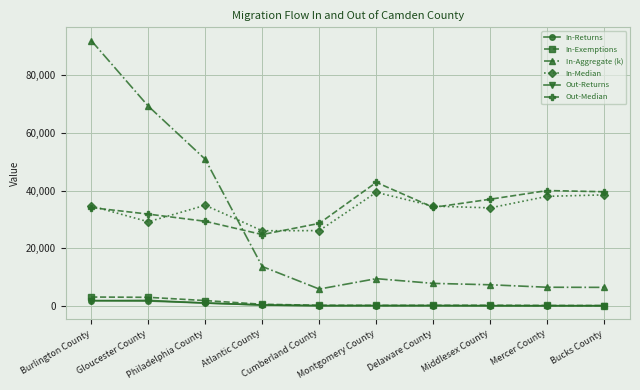

Where is the first local minimum for In-Aggregate (k)?

Cumberland County